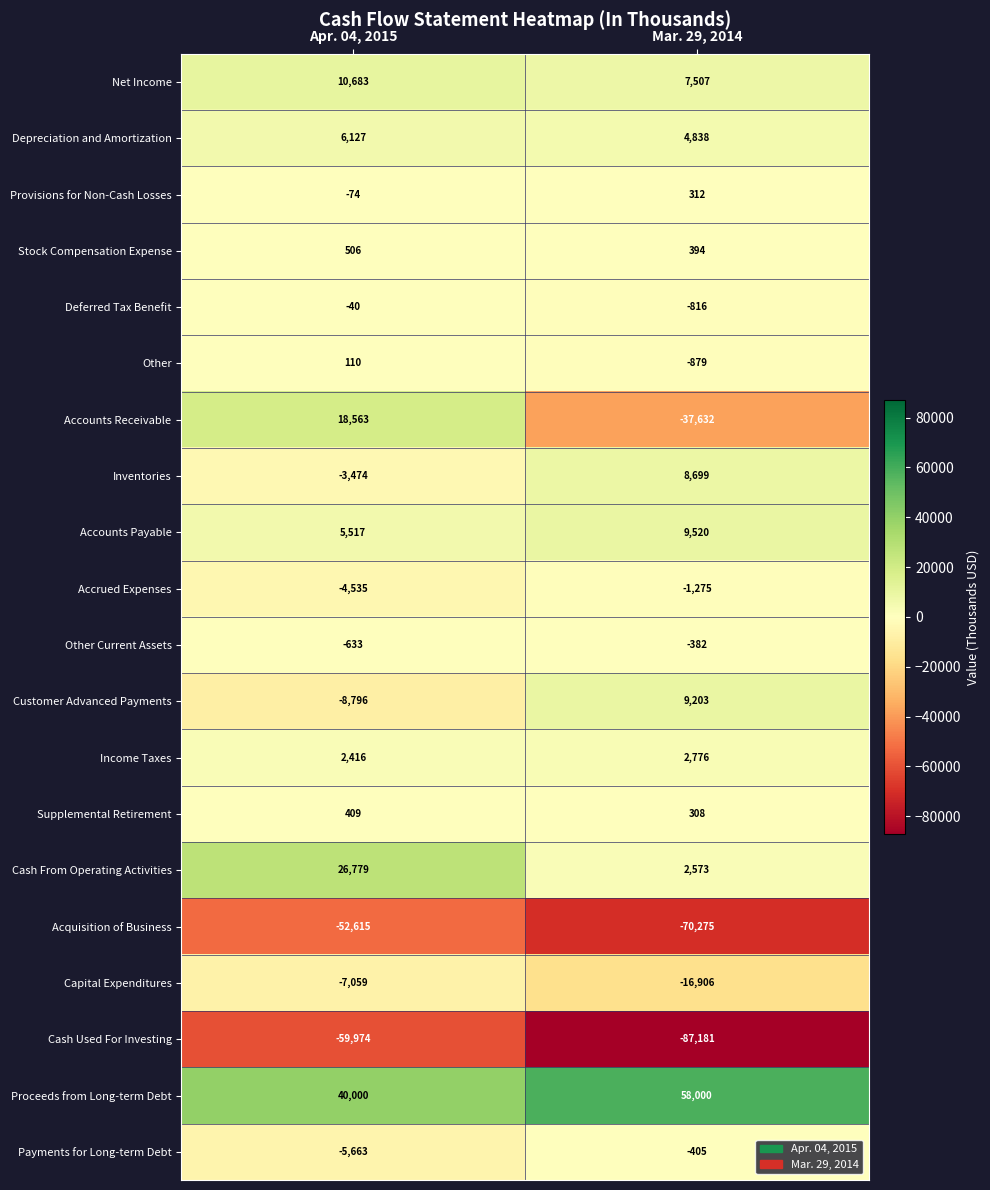

Read the Depreciation and Amortization value at Mar. 29, 2014.

4838